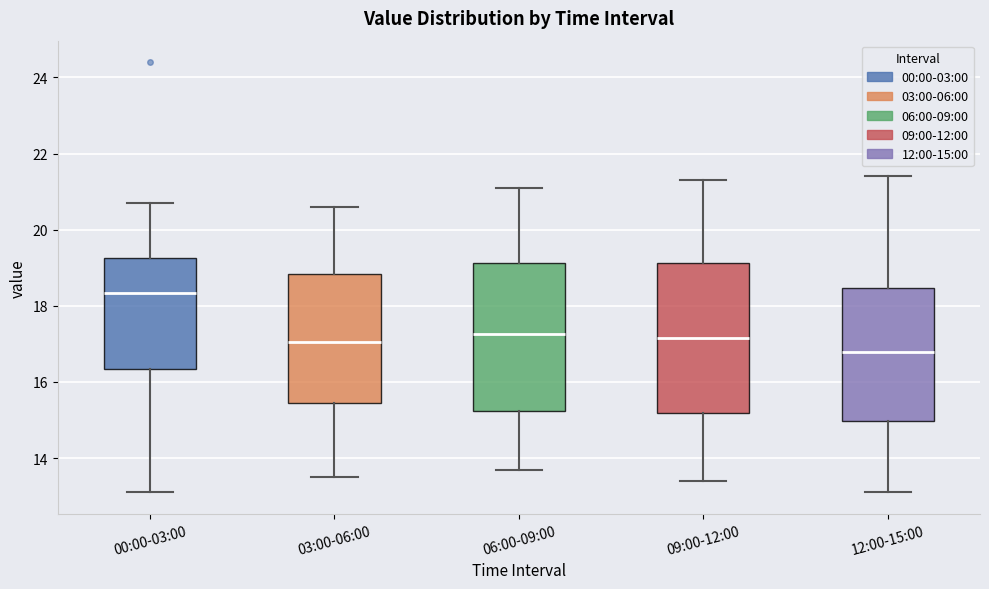

Which box's median line is the lowest?

12:00-15:00